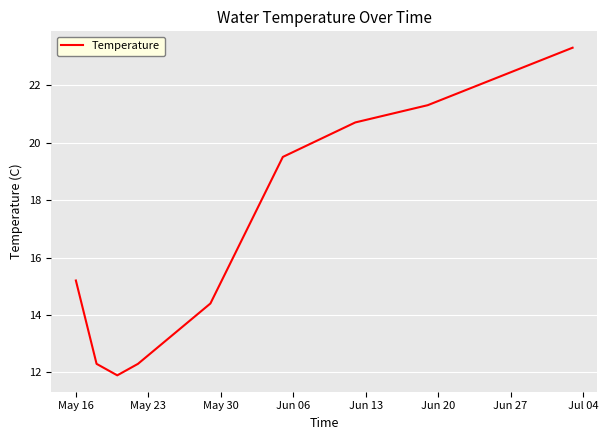

What is the smallest value displayed?

11.9